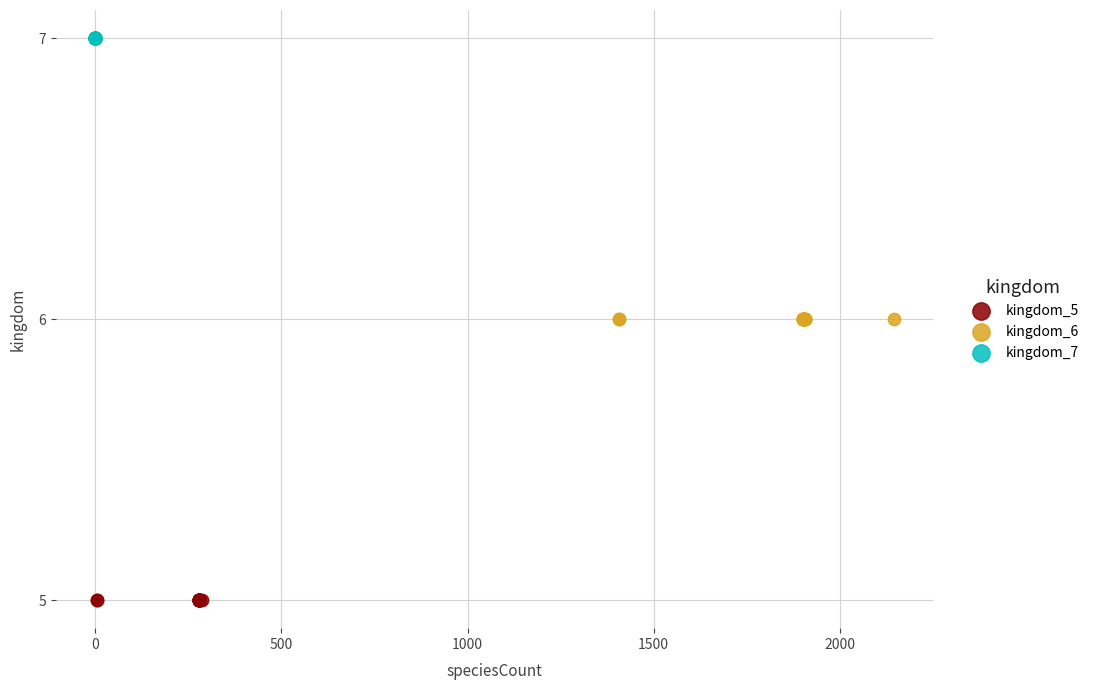

Which series reaches the minimum Y coordinate?

kingdom_5